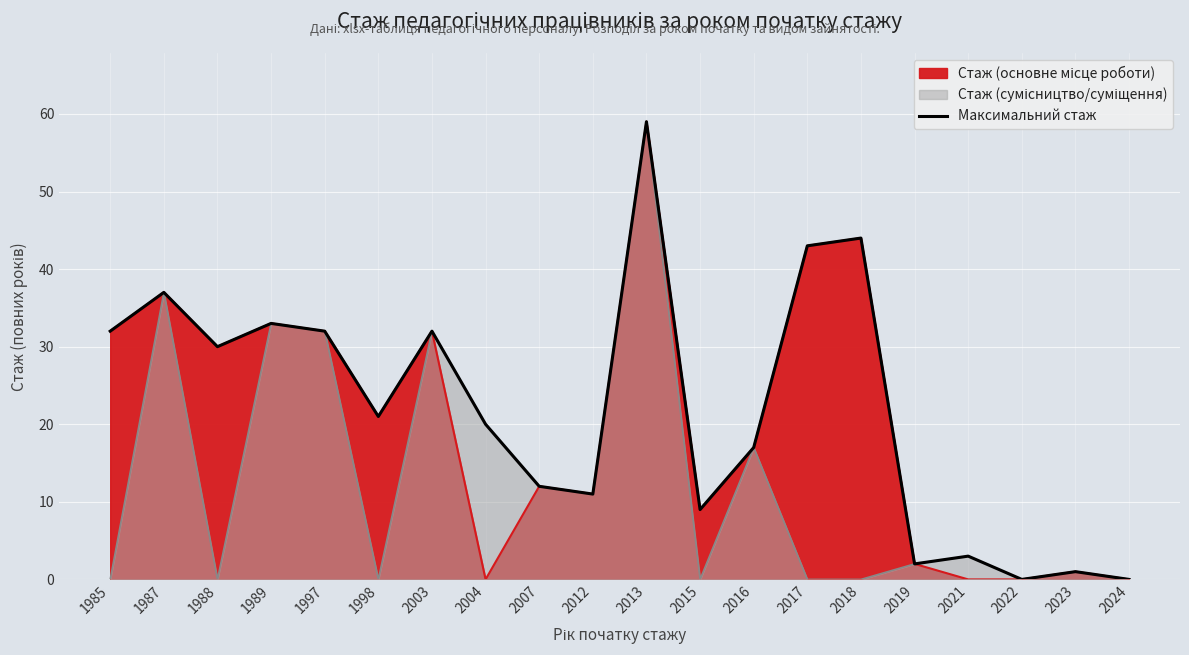

Reading left to right, transcribe all the data shown in this chart.

32	37	30	33	32	21	32	20	12	11	59	9	17	43	44	2	3	0	1	0